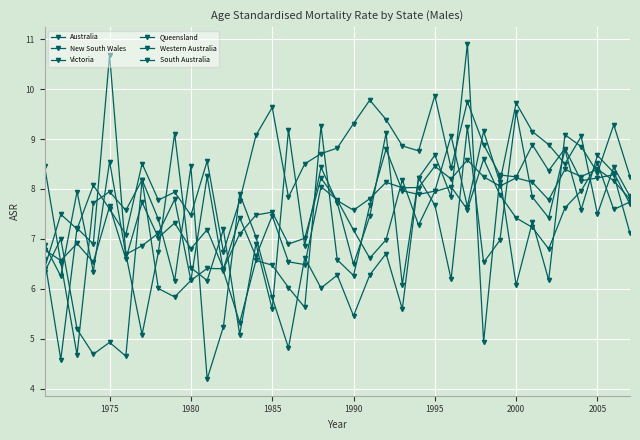

In Australia, how many points are lower than both neighbors (excluding endpoints)?

13